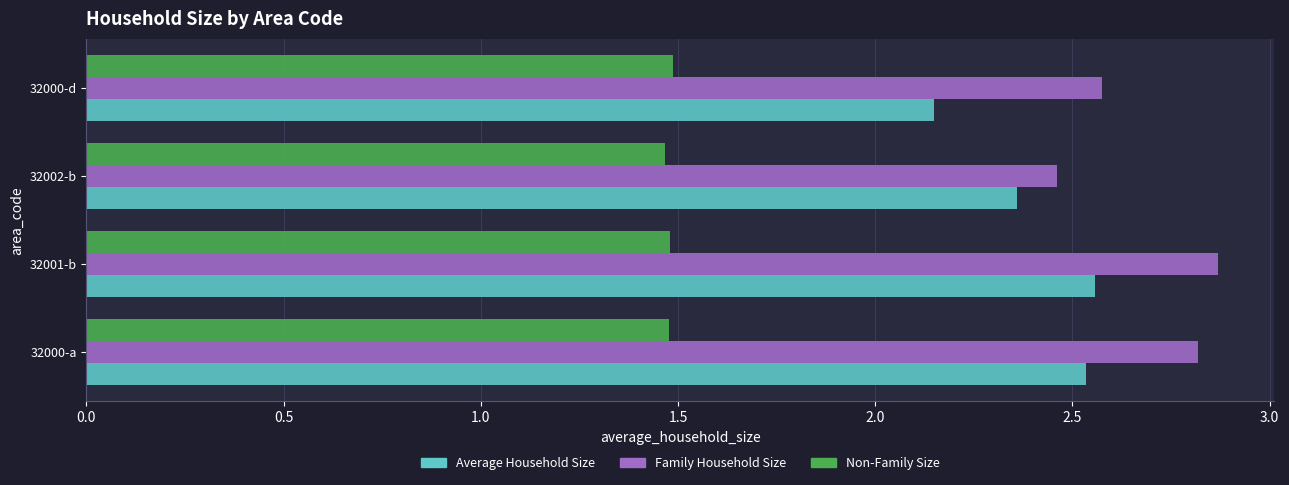

Rank the series by their maximum value, from highest to lowest.

Family Household Size, Average Household Size, Non-Family Size